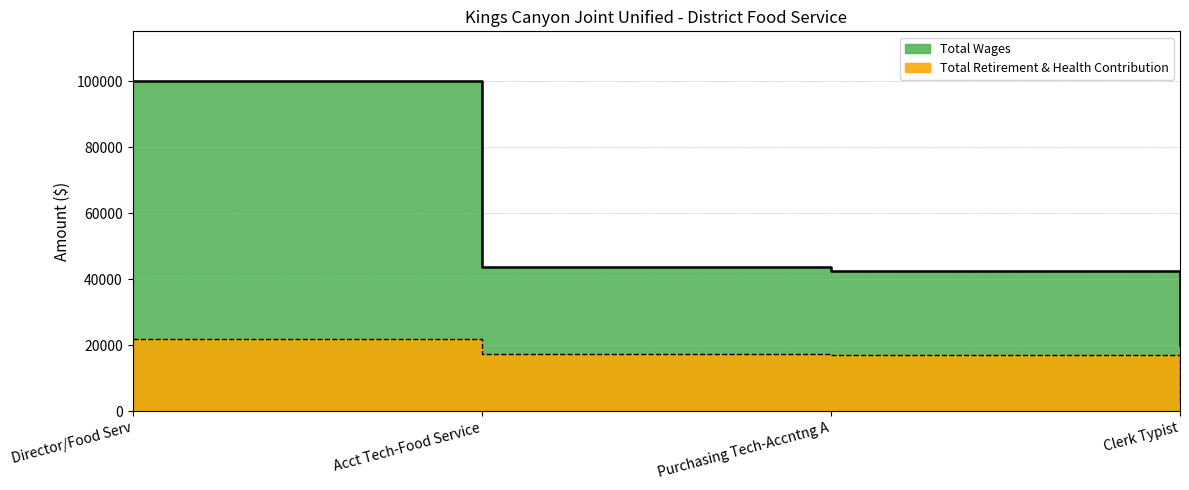

What is the approximate value of Total Retirement & Health Contribution at Purchasing Tech-Accntng A, to the nearest 50?

17050